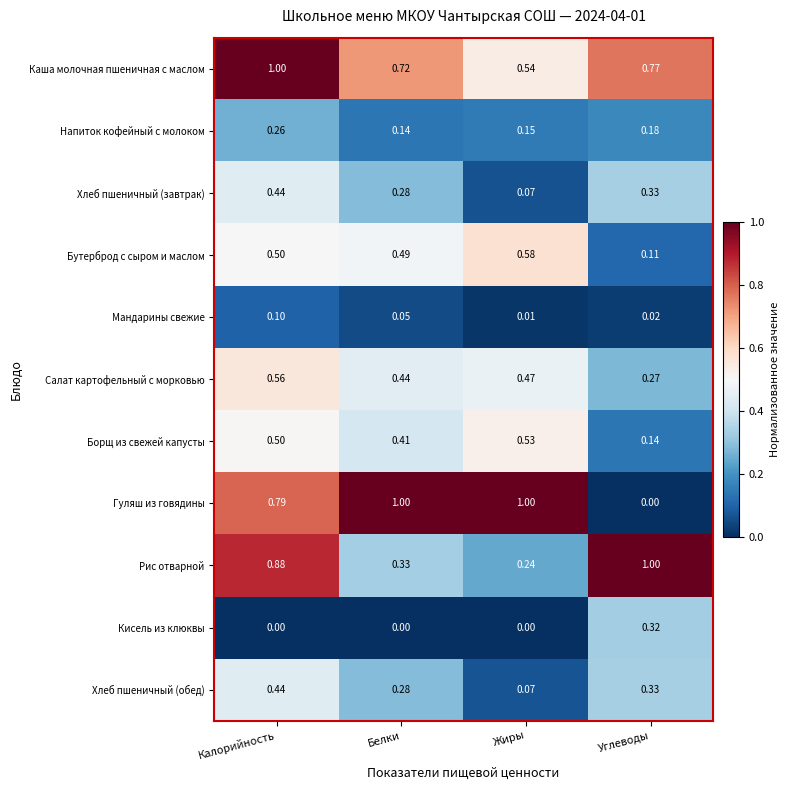

At which label is Мандарины свежие closest to 0?

Жиры